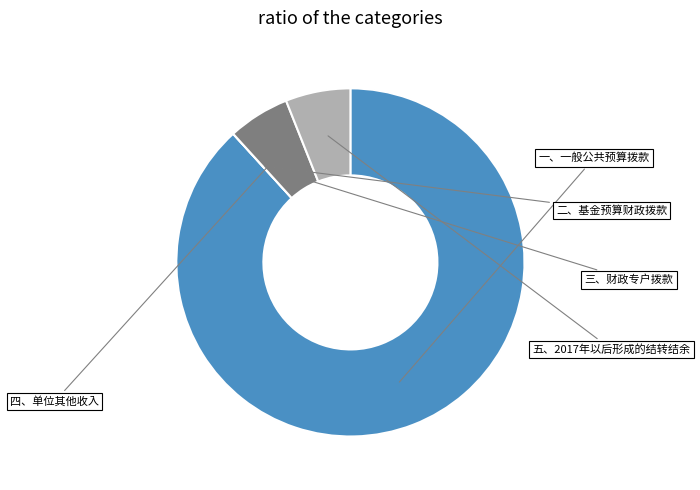

Is it true that 一、一般公共预算拨款 is 88% of the pie?

True